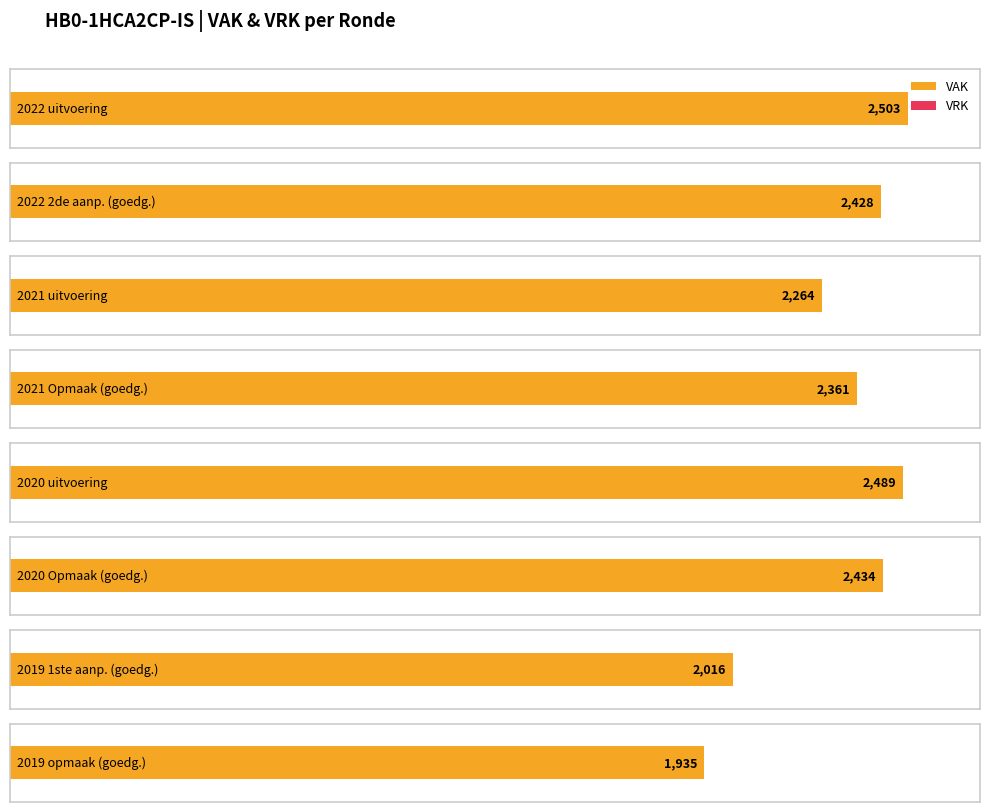

How many bars are there in each group?

2